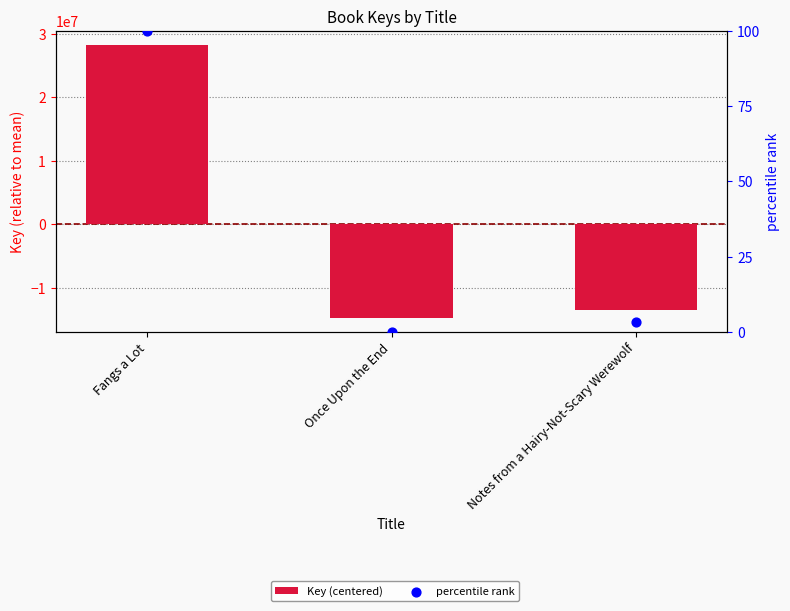

Which series reaches the maximum Y coordinate?

Key (centered)